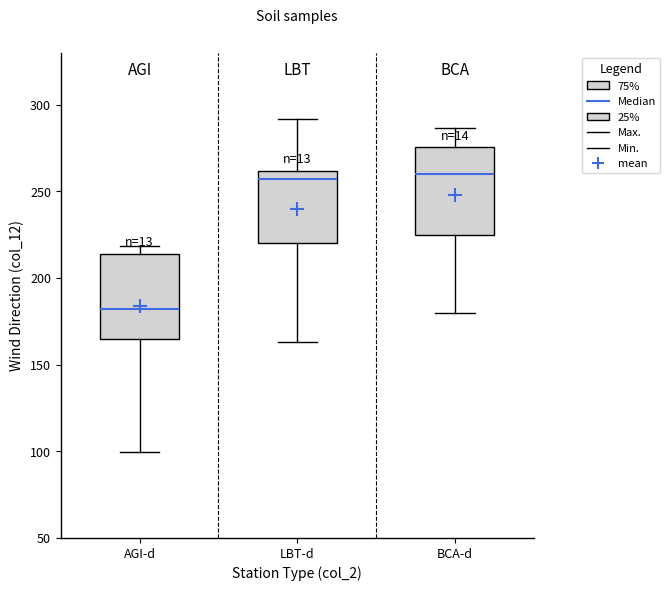

Reading left to right, read every box against the y-axis: the position of its median line, the range the box covers, and the ends of its whiskers. The values are not printed on the chart, so give them approximately, as read against the axis.

AGI-d: median 180, box 165 to 215, whiskers 100 to 220
LBT-d: median 255, box 220 to 260, whiskers 165 to 290
BCA-d: median 260, box 225 to 275, whiskers 180 to 285